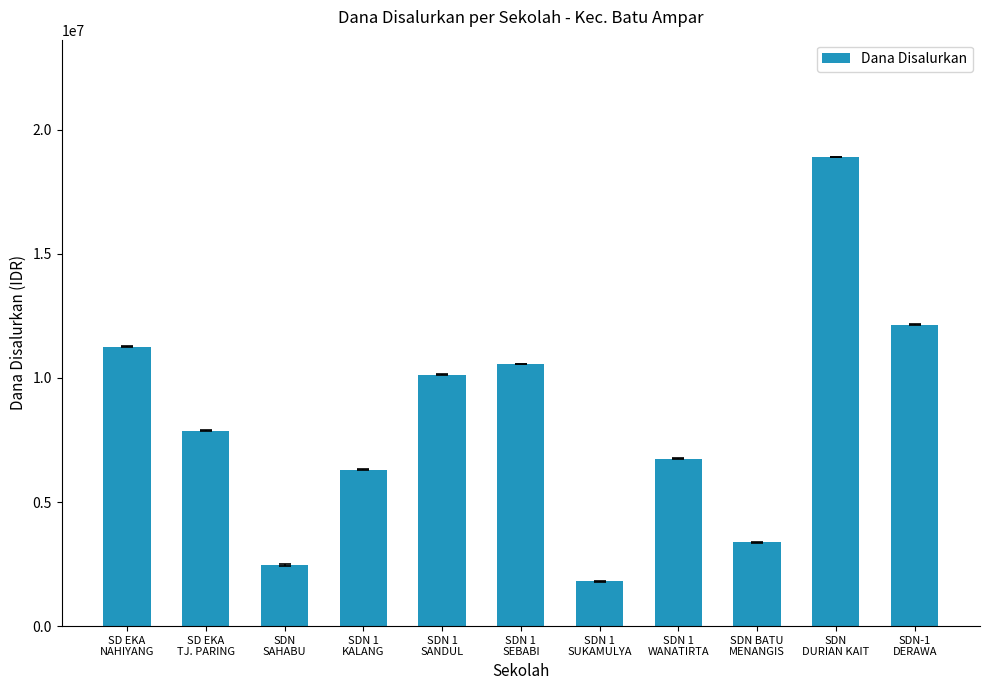

How many bars are there in total?

11